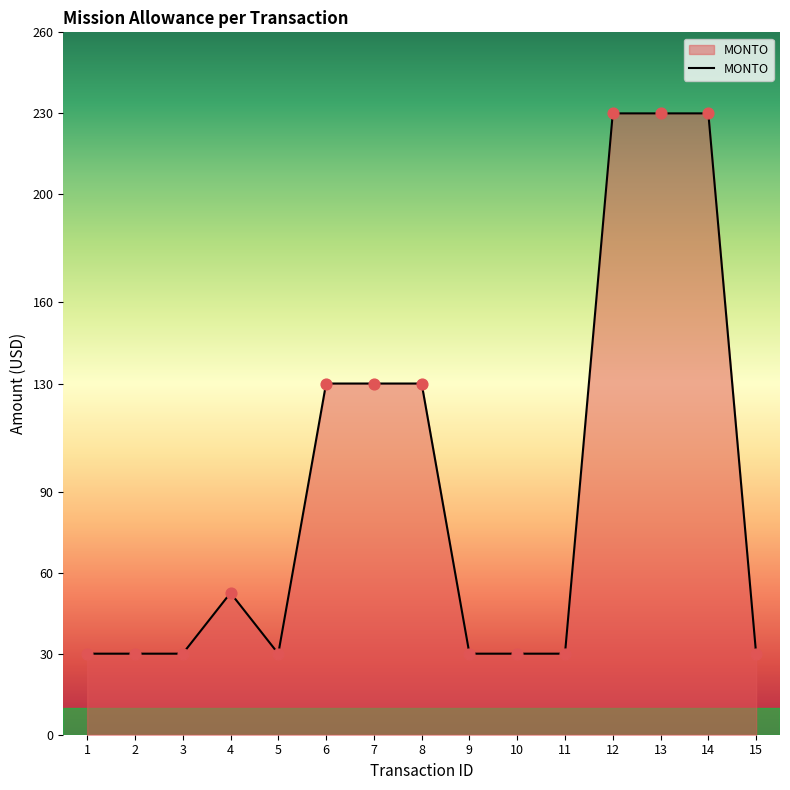

What is the ratio of the value at 12 to the value at 13?

1.0